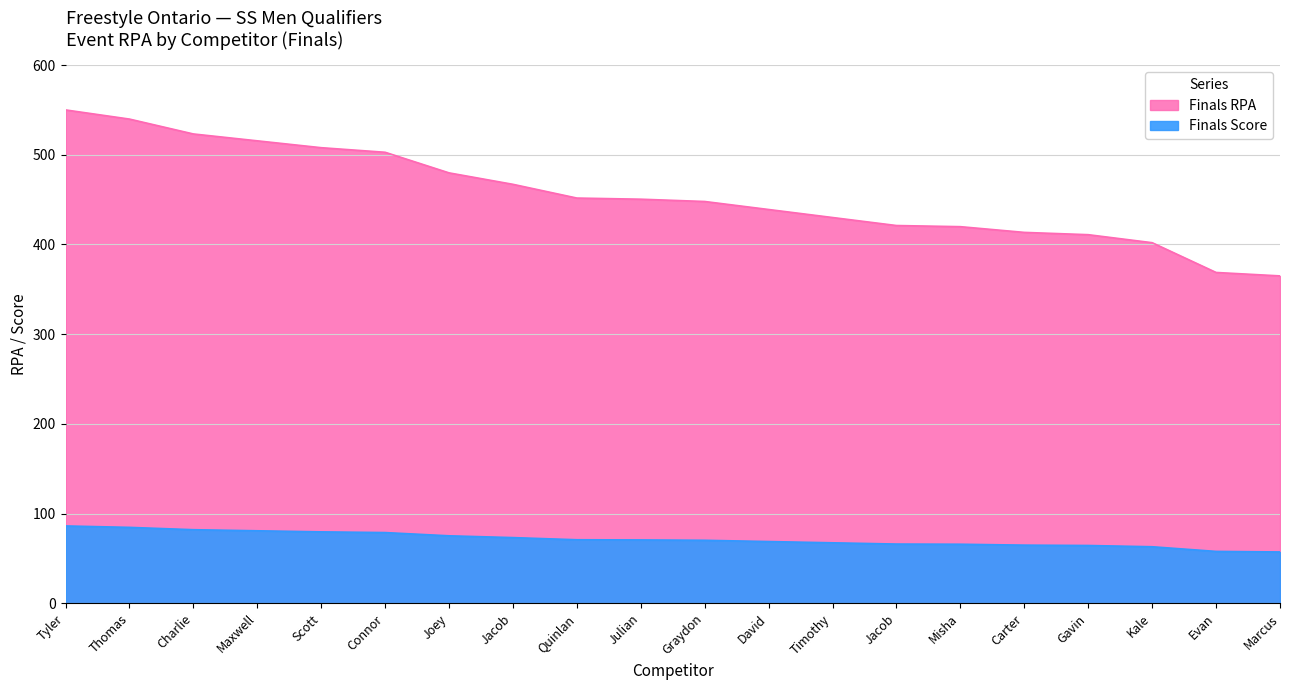

Reading left to right, list all the values displayed in this chart.

Finals Score: 550.0	539.8	523.2	515.5	507.9	502.8	479.8	467.1	451.7	450.5	447.9	439.0	430.0	421.1	419.8	413.5	410.9	402.0	368.8	365.0
Finals RPA: 86.2	84.6	82.0	80.8	79.6	78.8	75.2	73.2	70.8	70.6	70.2	68.8	67.4	66.0	65.8	64.8	64.4	63.0	57.8	57.2